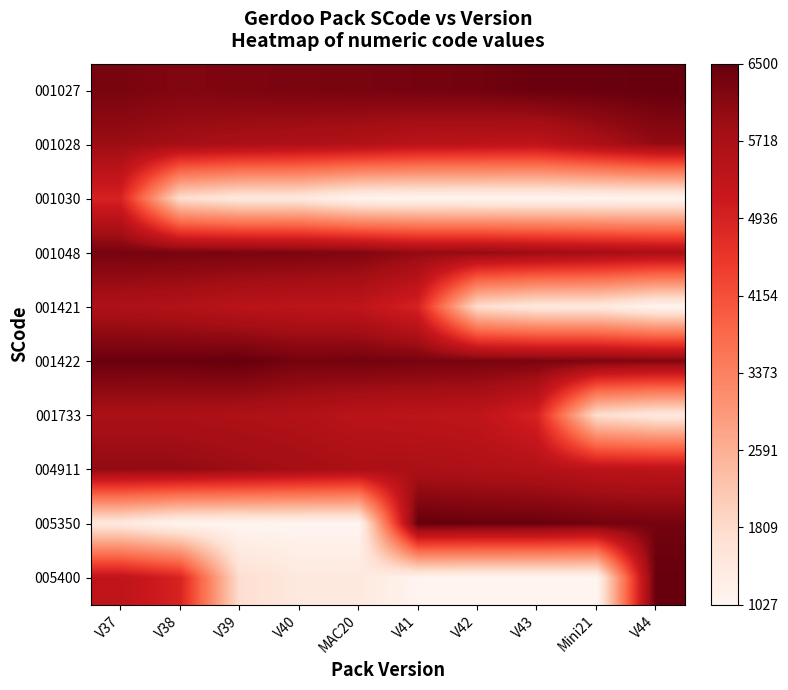

Reading left to right, what are all the values shown in this chart?

001027: V37=6300	V38=6200	V39=6250	V40=6280	MAC20=6300	V41=6332	V42=6363	V43=6451	Mini21=6453	V44=6500
001028: V37=5900	V38=5800	V39=5700	V40=5640	MAC20=5580	V41=5434	V42=5400	V43=5350	Mini21=5690	V44=5995
001030: V37=4911	V38=1733	V39=1422	V40=1421	MAC20=1048	V41=1030	V42=1028	V43=1027	Mini21=1030	V44=1048
001048: V37=6316	V38=6300	V39=6280	V40=6250	MAC20=6200	V41=6000	V42=5995	V43=5900	Mini21=5800	V44=5700
001421: V37=5640	V38=5580	V39=5434	V40=5400	MAC20=5350	V41=4911	V42=1733	V43=1422	Mini21=1421	V44=1048
001422: V37=6451	V38=6453	V39=6500	V40=6332	MAC20=6363	V41=6316	V42=6300	V43=6280	Mini21=6250	V44=6200
001733: V37=5700	V38=5690	V39=5640	V40=5580	MAC20=5434	V41=5400	V42=5350	V43=4911	Mini21=1733	V44=1422
004911: V37=6000	V38=5995	V39=5900	V40=5800	MAC20=5700	V41=5690	V42=5640	V43=5580	Mini21=5434	V44=5400
005350: V37=1421	V38=1048	V39=1030	V40=1028	MAC20=1027	V41=6500	V42=6453	V43=6451	Mini21=6363	V44=6332
005400: V37=5350	V38=4911	V39=1733	V40=1422	MAC20=1421	V41=1048	V42=1030	V43=1028	Mini21=1027	V44=6500